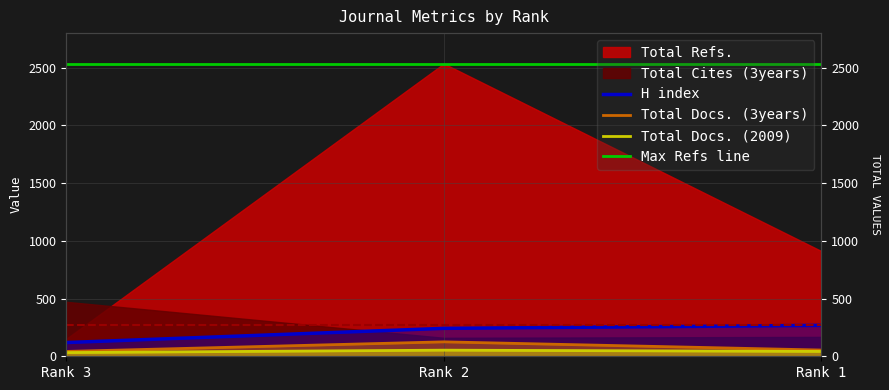

What is the value of the Total Docs. (3years) point at the 2nd from the left?

125